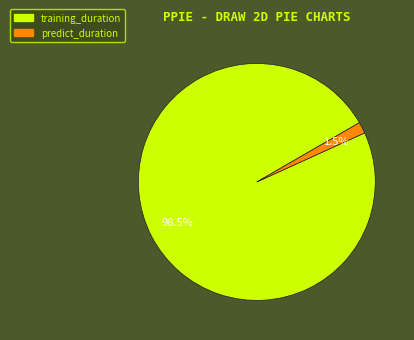

How many segments does this pie chart have?

2